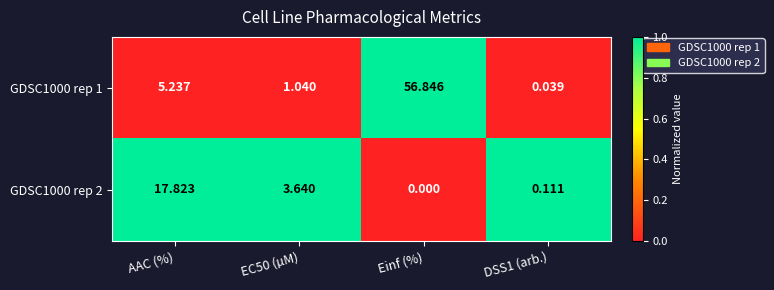

Which label corresponds to the largest value in the chart?

Einf (%)